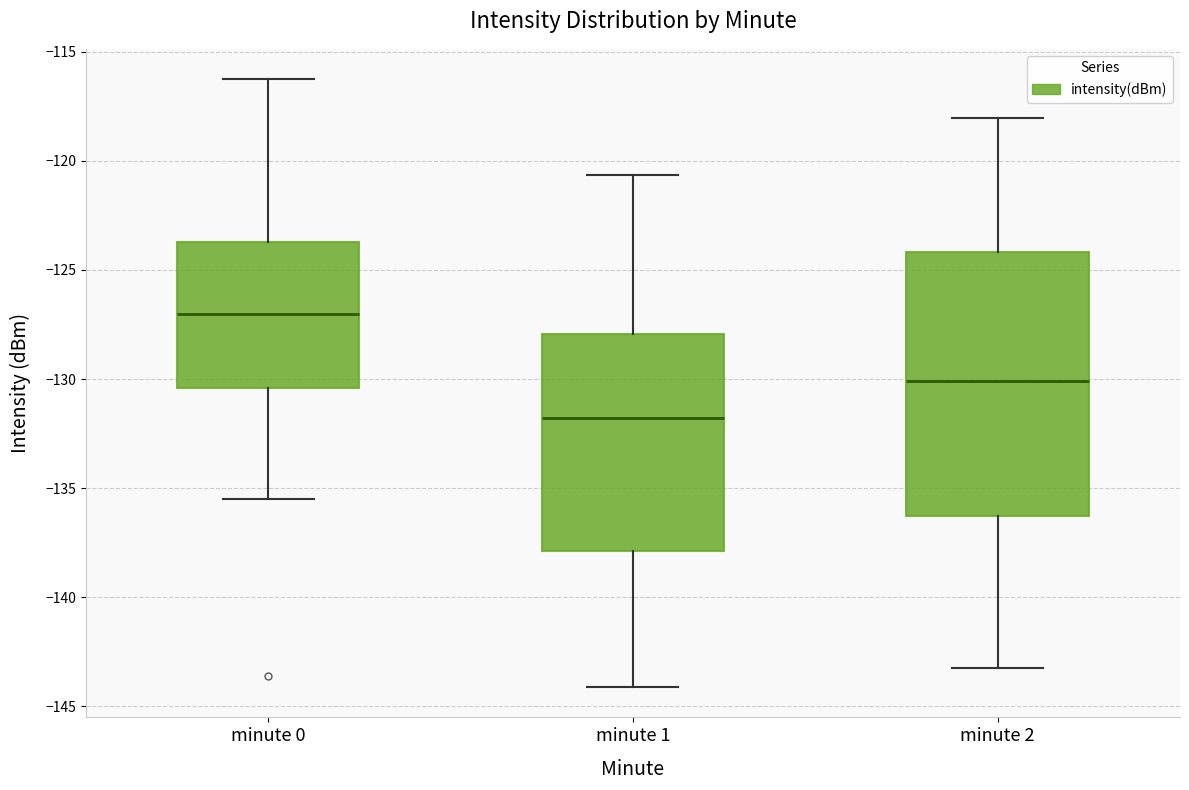

Reading left to right, transcribe this box plot: for each box, give where its median line is, the range the box spans, and where its two whiskers end, as read against the y-axis. The values are not printed on the chart, so give them approximately, as read against the axis.

minute 0: median -127.0, box -130.5 to -123.5, whiskers -135.5 to -116.5
minute 1: median -132.0, box -138.0 to -128.0, whiskers -144.0 to -120.5
minute 2: median -130.0, box -136.5 to -124.0, whiskers -143.0 to -118.0